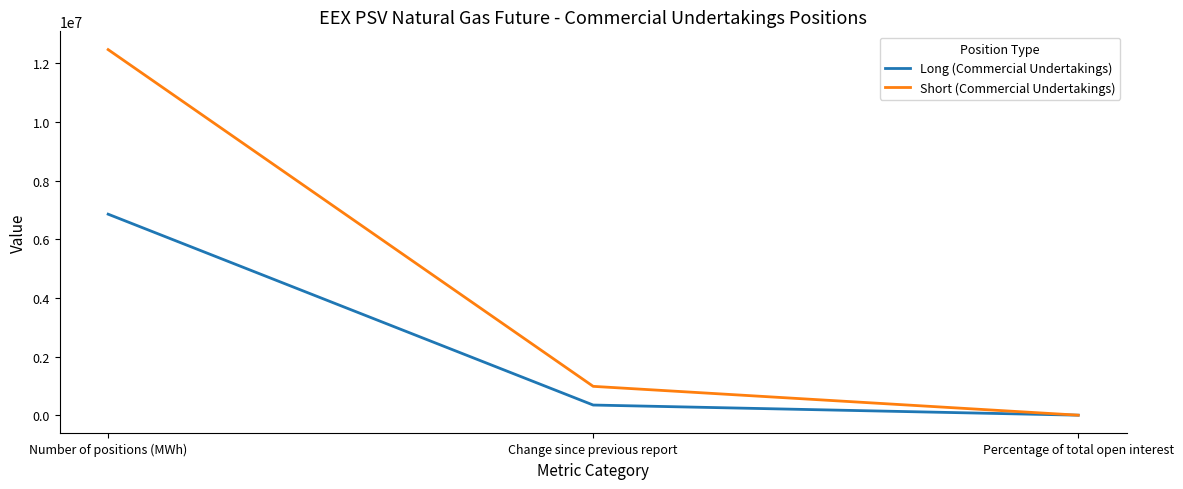

What is the difference between the highest and lowest values at Number of positions (MWh)?

5610384.0